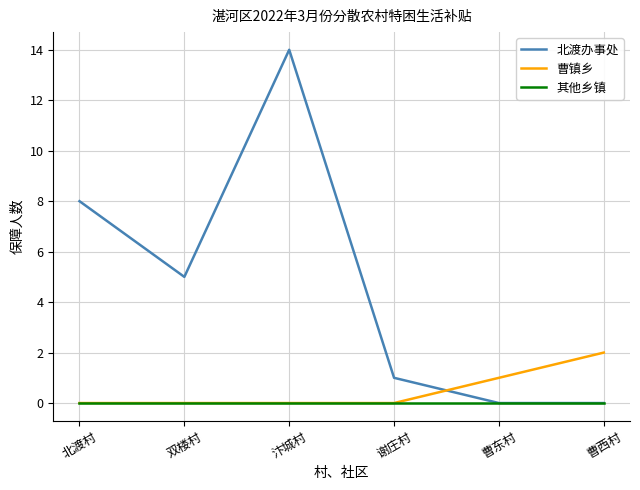

List the series in order of their peak value, highest first.

北渡办事处, 曹镇乡, 其他乡镇